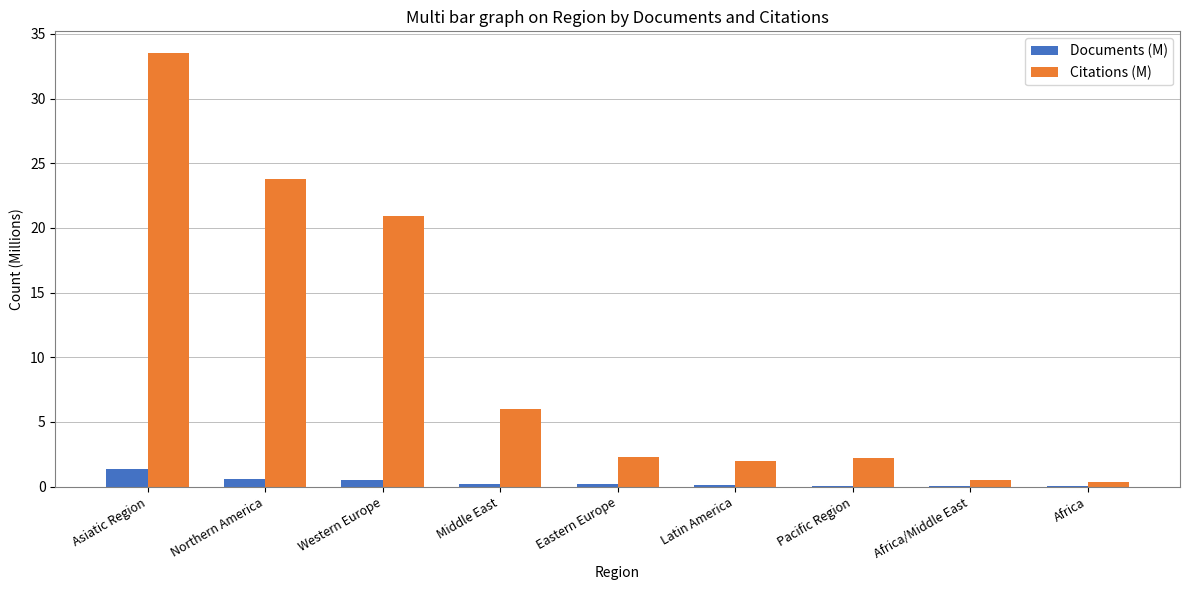

The Citations (M) series shows 2.2 at Pacific Region. True or false?

True